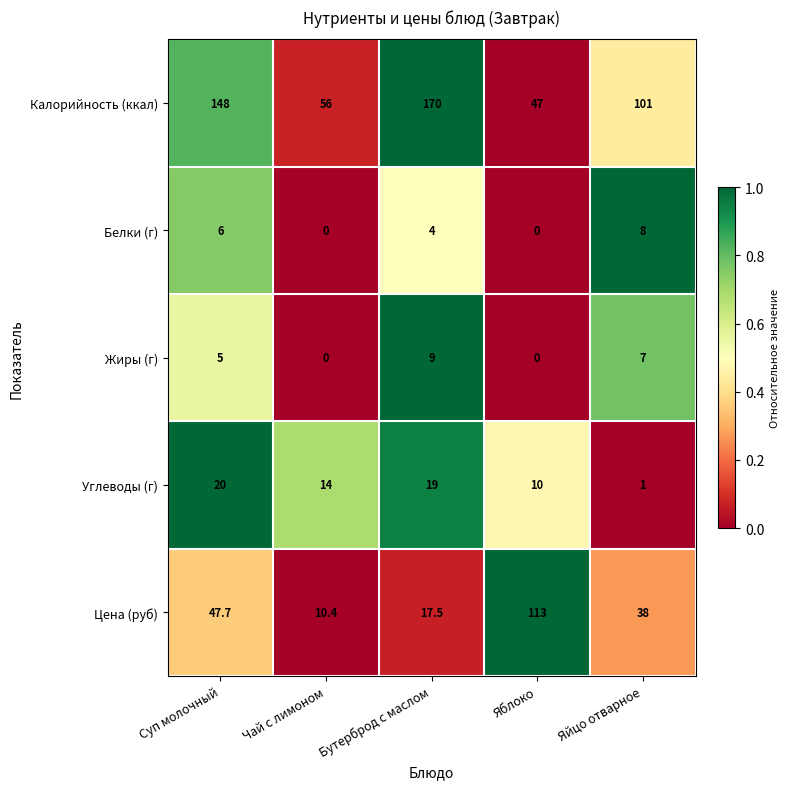

What is the maximum value for Калорийность (ккал)?

170.0